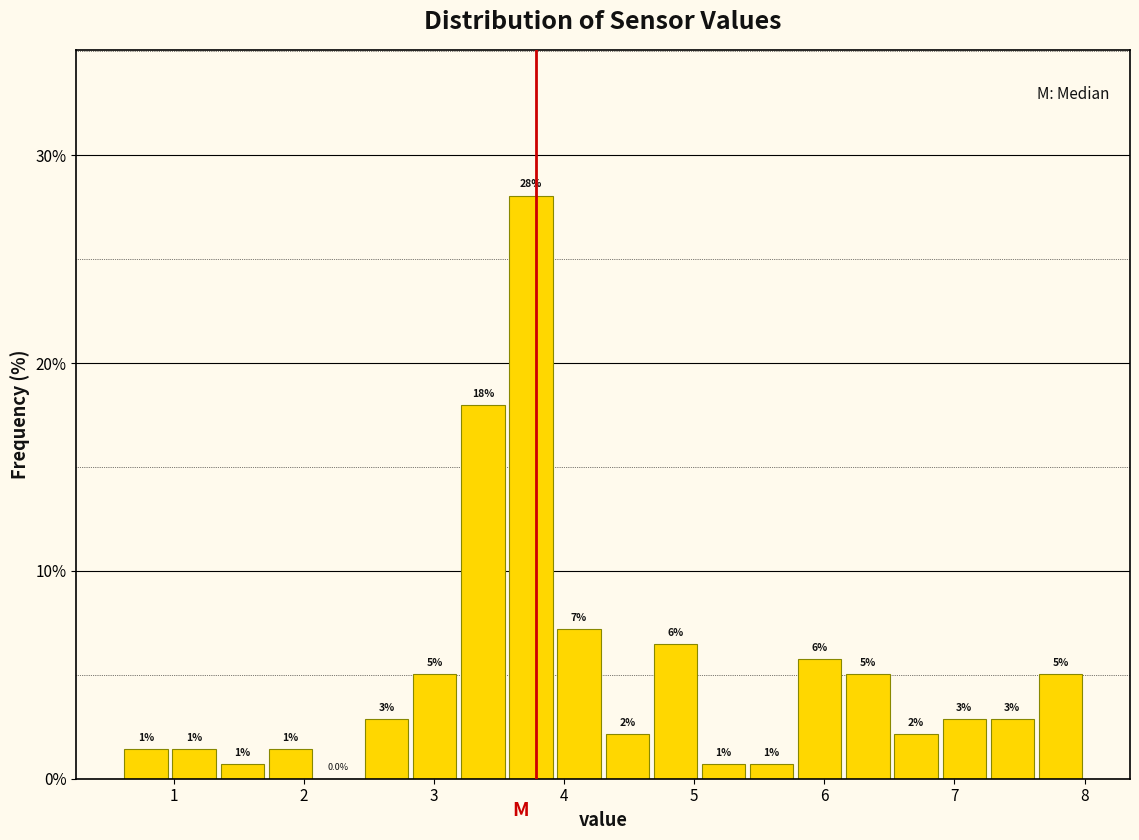

Read against the x-axis, roughly where is the centre of the tallest bar?

3.7